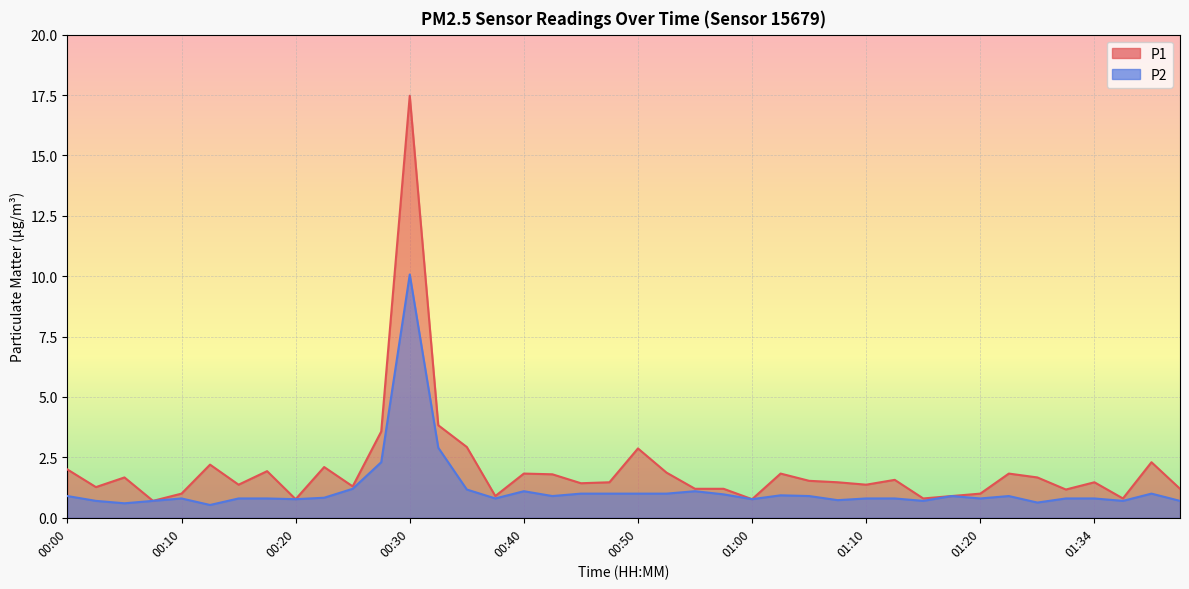

Where is the first local minimum for P2?

00:05